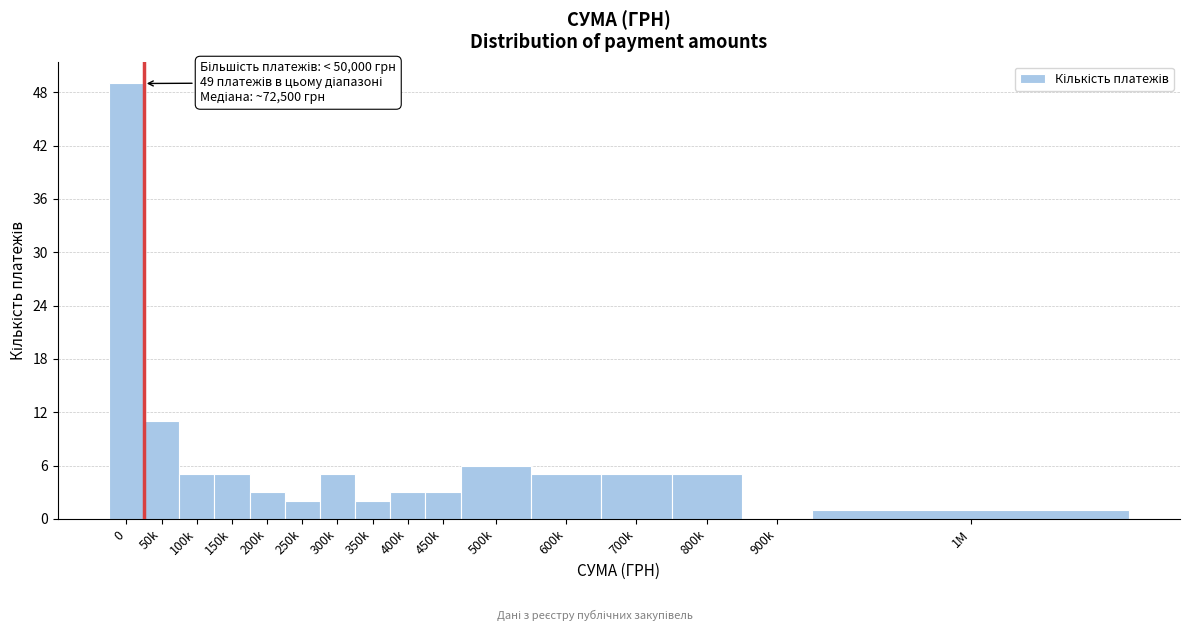

Reading right to left, list all the values displayed in this chart.

1M=1	900k=0	800k=5	700k=5	600k=5	500k=6	450k=3	400k=3	350k=2	300k=5	250k=2	200k=3	150k=5	100k=5	50k=11	0=49